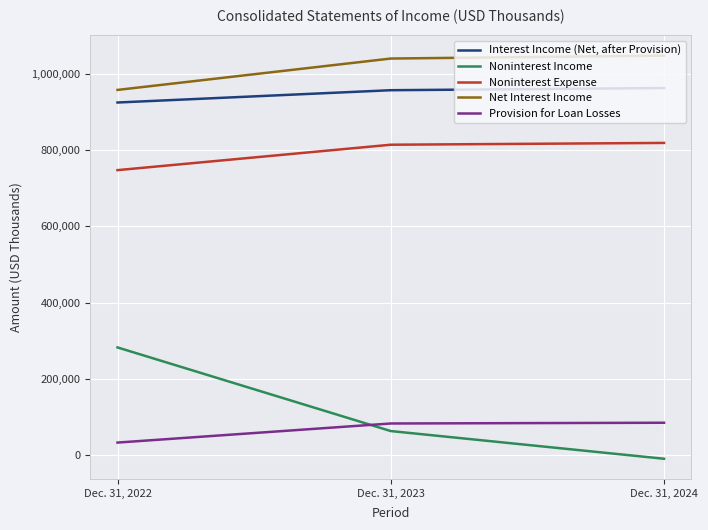

At which label is Noninterest Expense closest to 782730?

Dec. 31, 2023